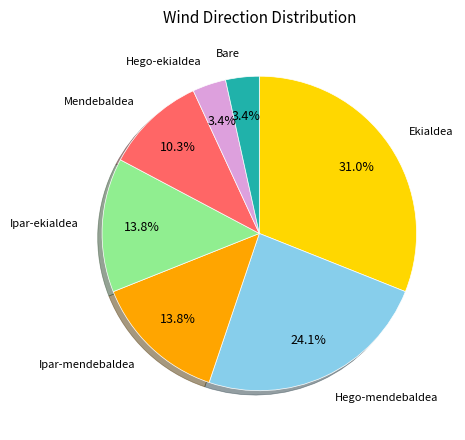

How much of the chart is everything except Mendebaldea?

89.7%